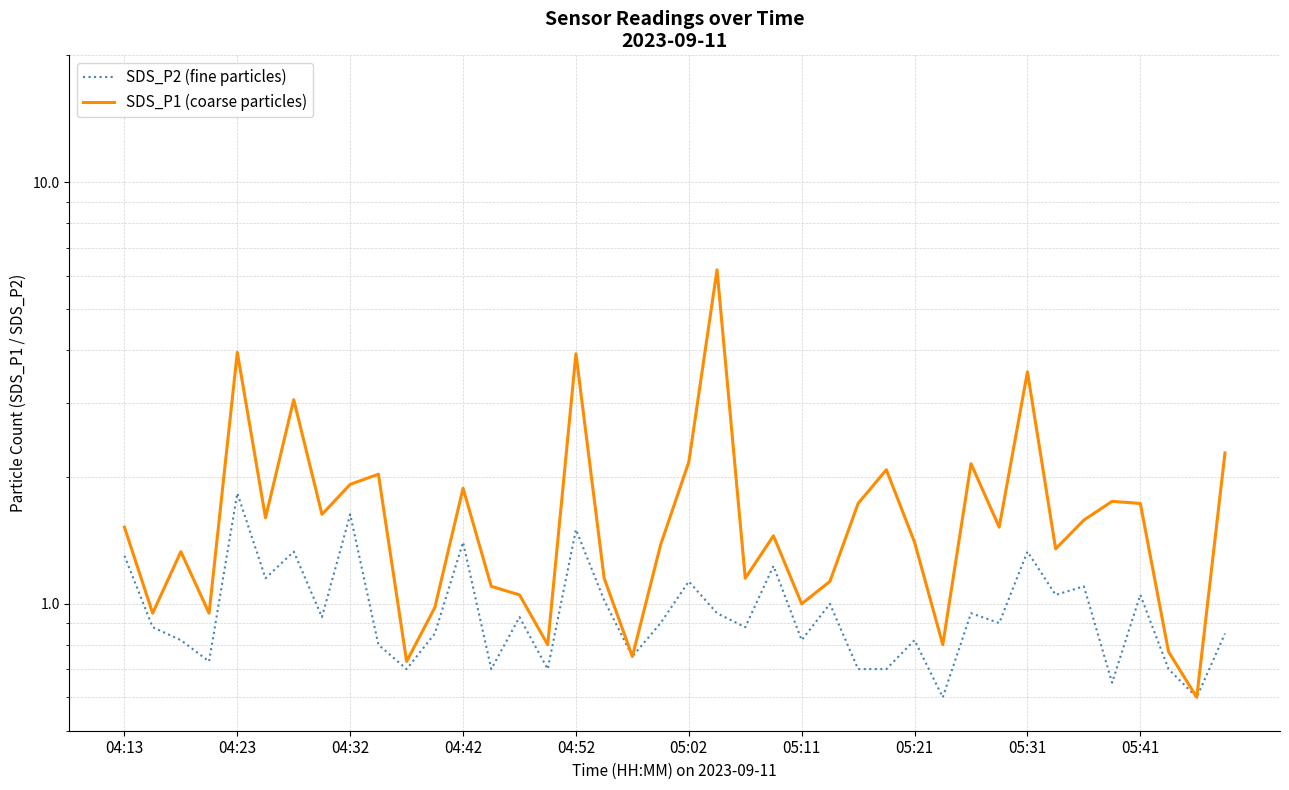

At which label does SDS_P1 (coarse particles) first exceed 1?

04:13